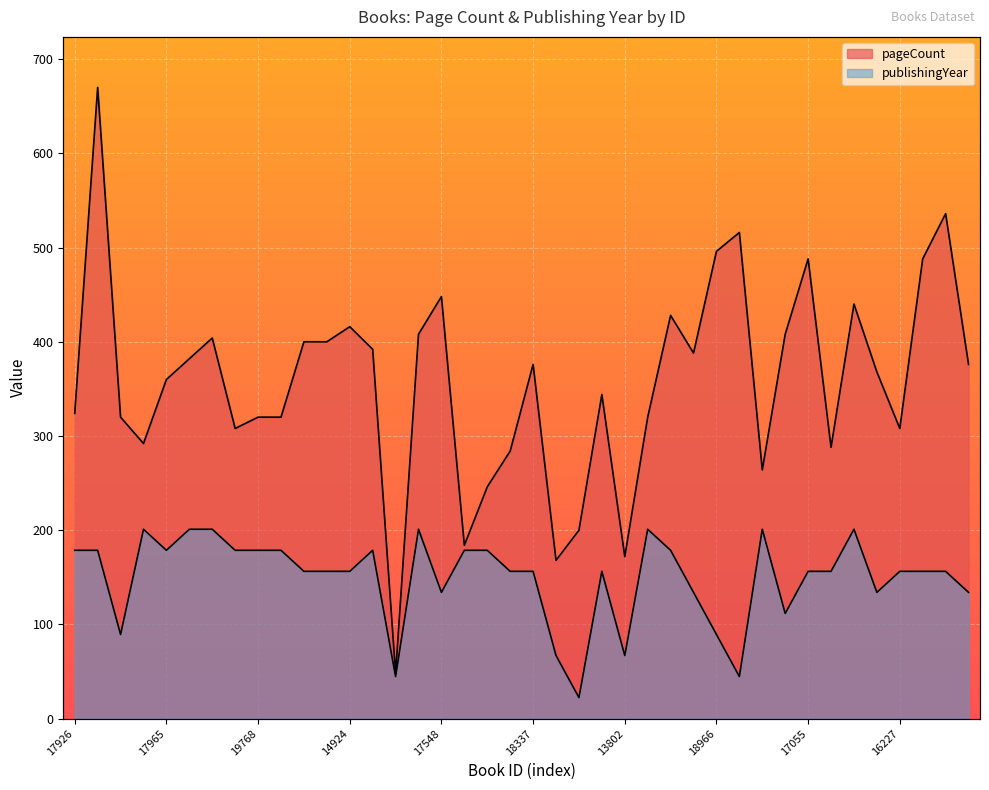

What is the difference between the maximum and minimum values in the publishingYear series?

178.7